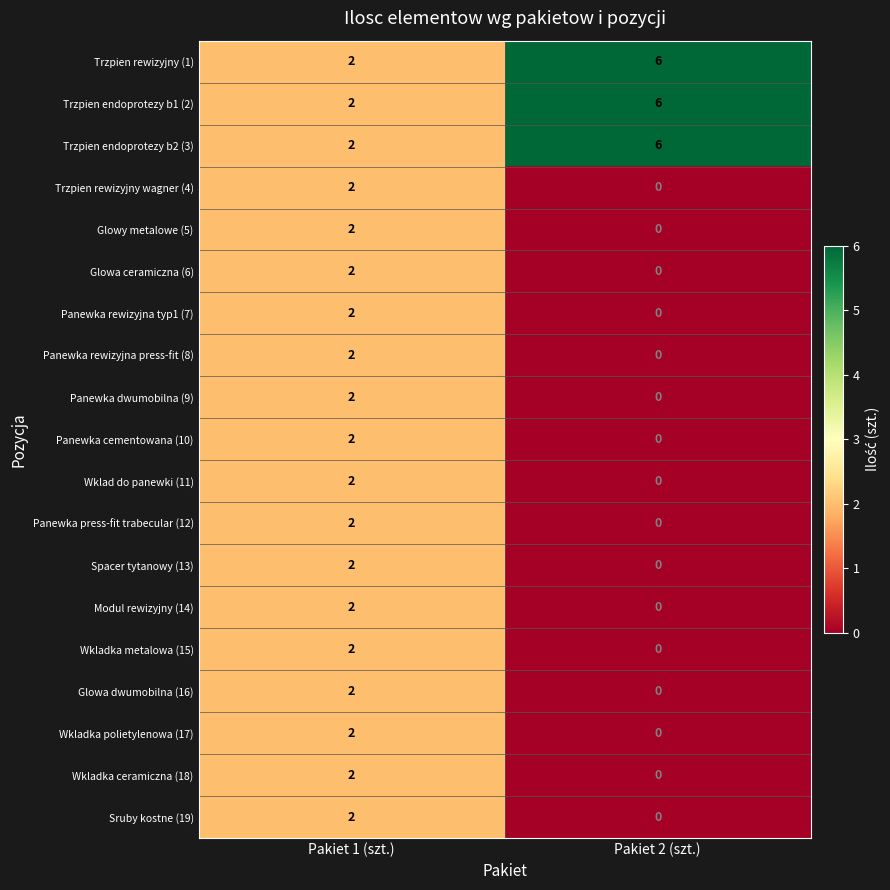

At which label does Wklad do panewki (11) reach its peak?

Pakiet 1 (szt.)